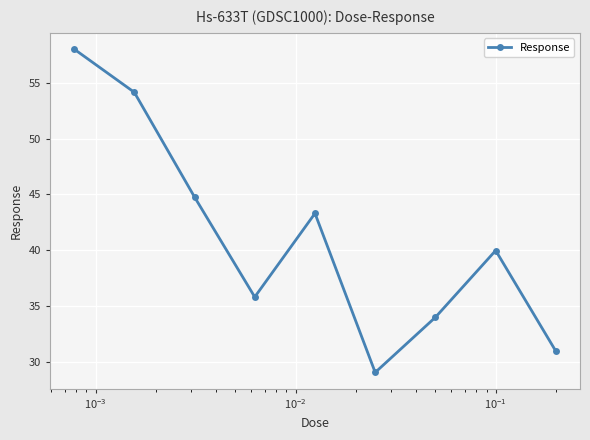

How many distinct data groups are displayed?

1